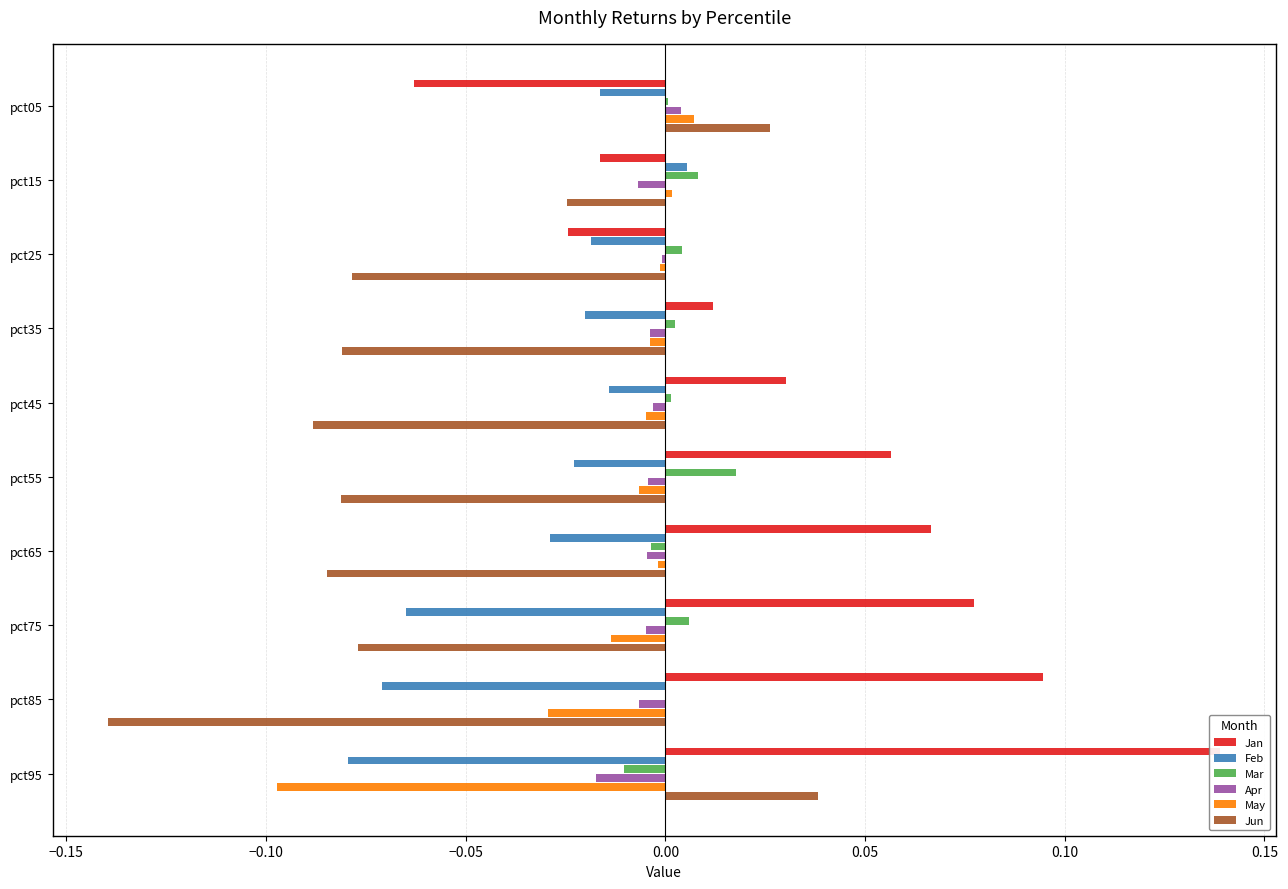

Which series has the largest total across all categories?

Jan